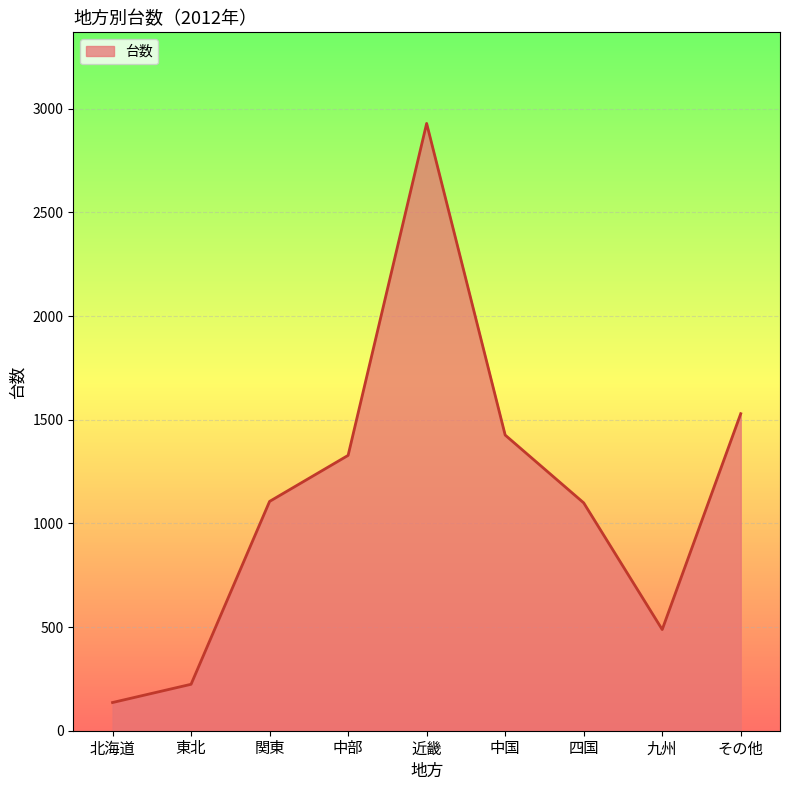

How many lines are shown in the chart?

1